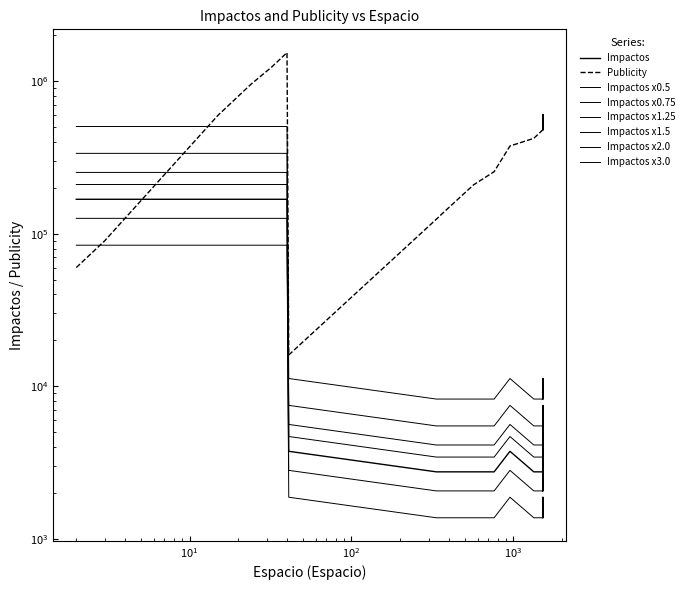

What is the smallest value displayed?

2748.3